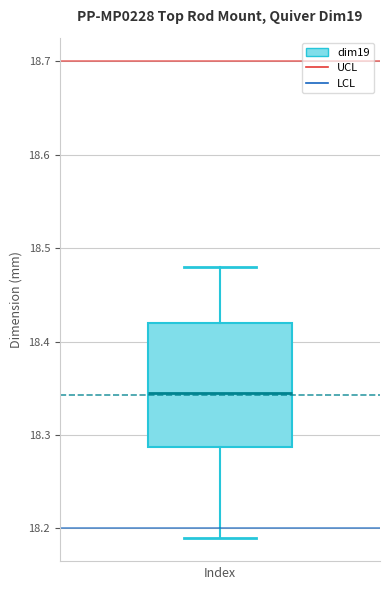

Read this box plot against the y-axis: the position of the median line, the range covered by the box, and the ends of both whiskers. The values are not printed on the chart, so give them approximately, as read against the axis.

median 18.35, box 18.29 to 18.42, whiskers 18.19 to 18.48